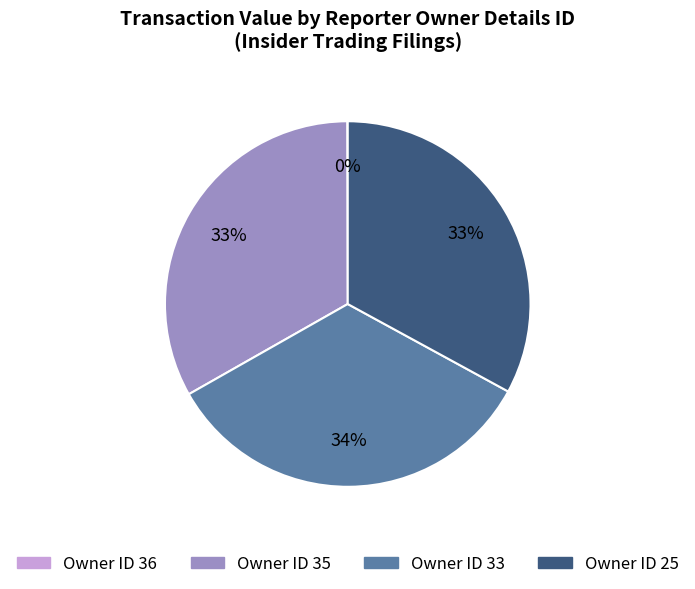

To the nearest percent, what percentage of the pie is Owner ID 33?

34%